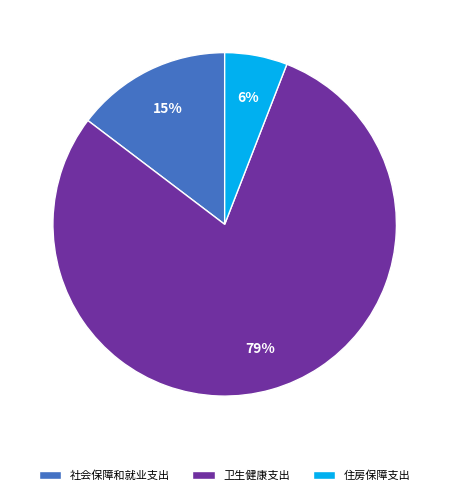

Between 社会保障和就业支出 and 住房保障支出, which is larger?

社会保障和就业支出